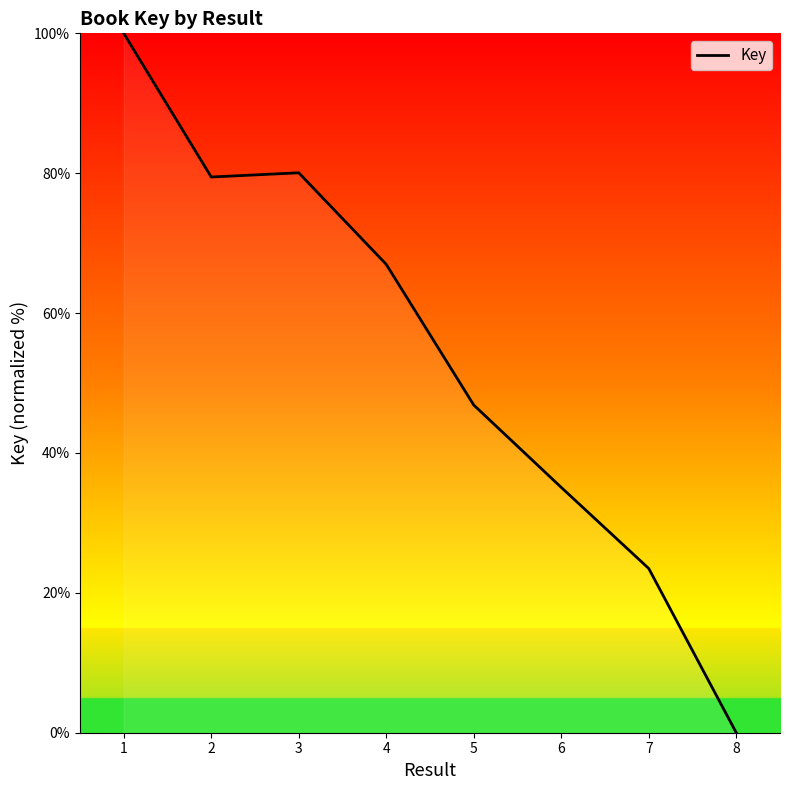

How many positive values are there?

7